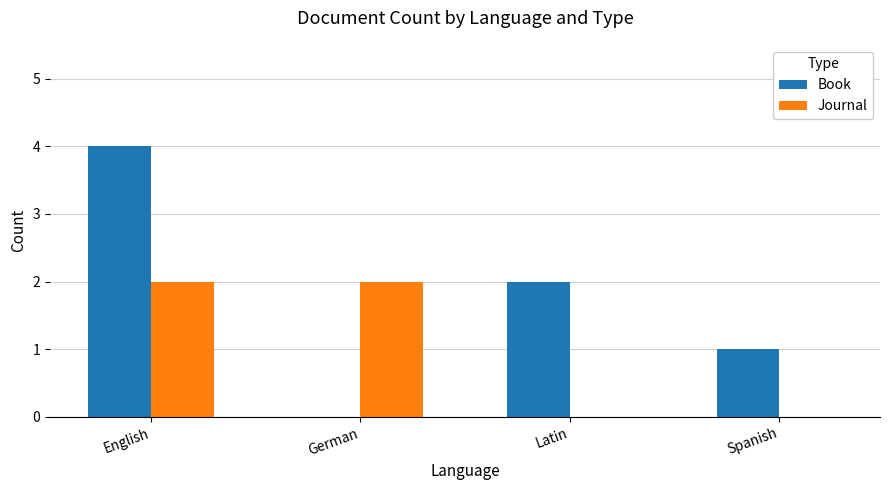

Which series has the largest total across all categories?

Book